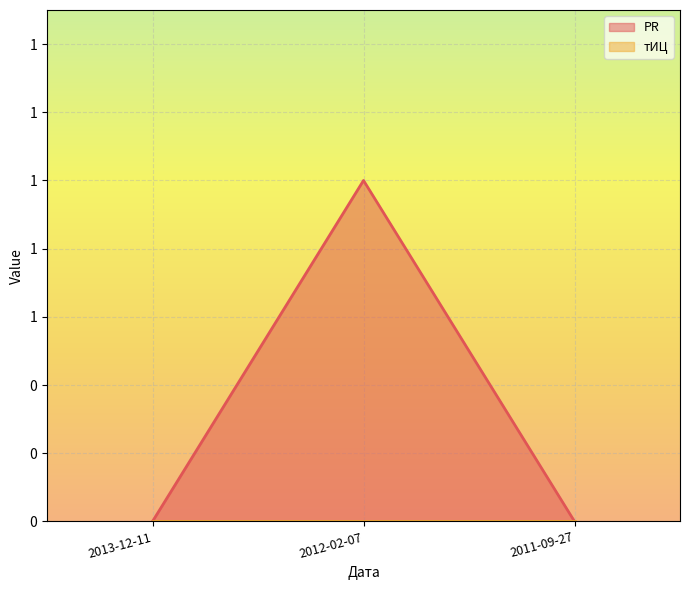

What is the greatest value displayed?

1